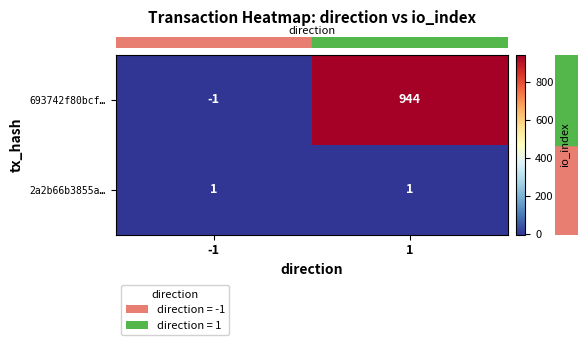

Rank the series by their maximum value, from highest to lowest.

693742f80bcf…, 2a2b66b3855a…